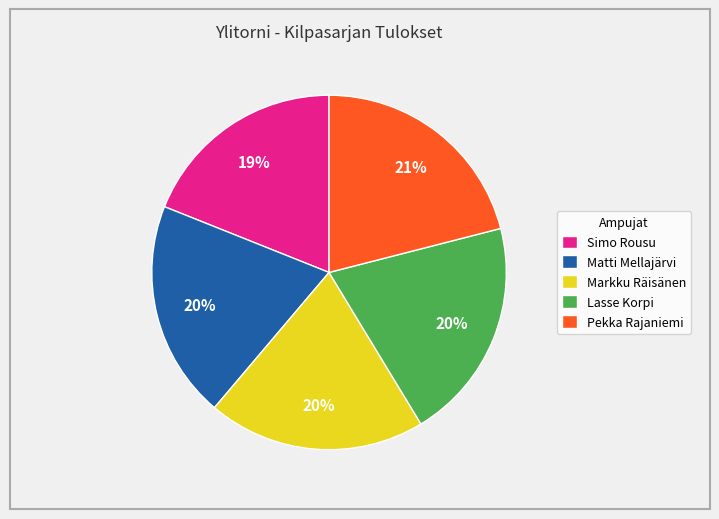

Count the number of slices in the pie.

5